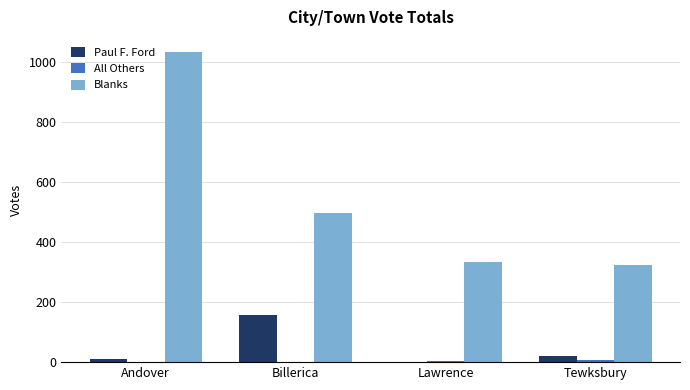

At which category is the sum across all series the highest?

Andover